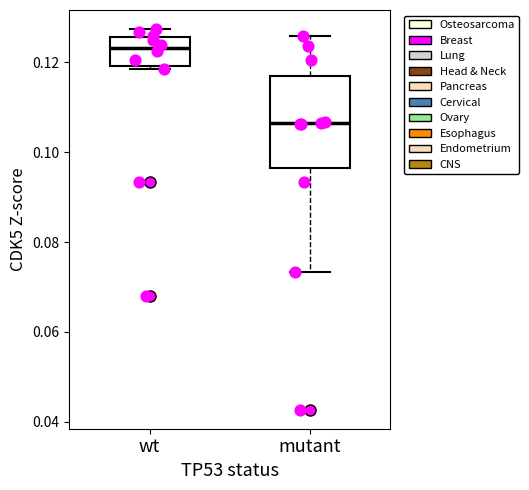

Which box has the lowest median line?

mutant